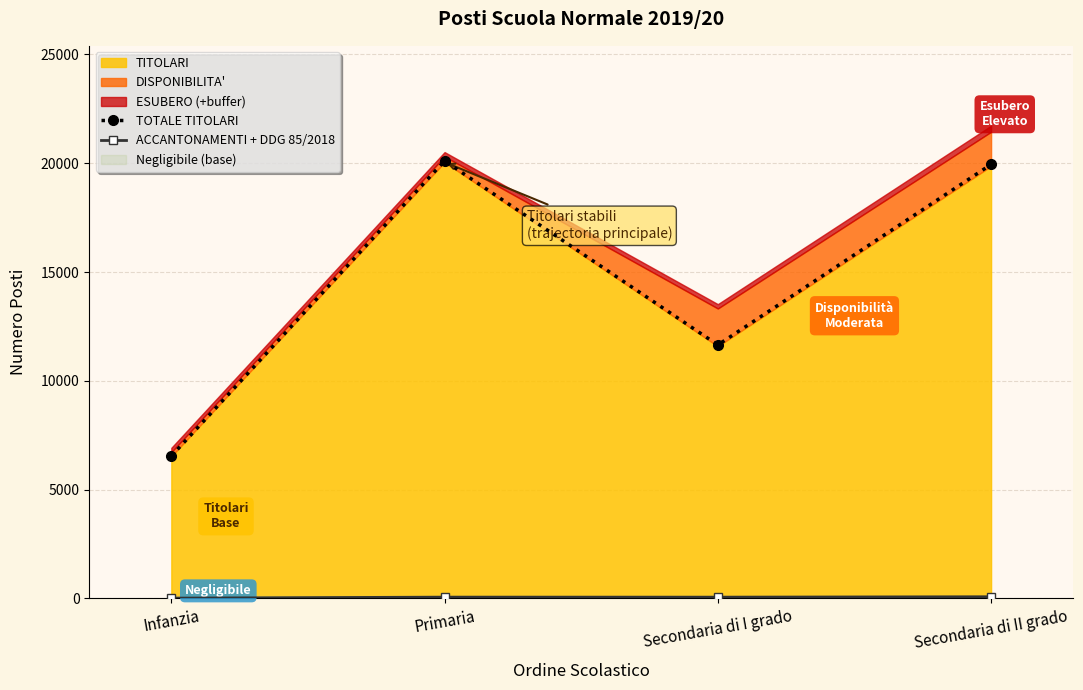

What is the label of the 4th point from the right?

Infanzia